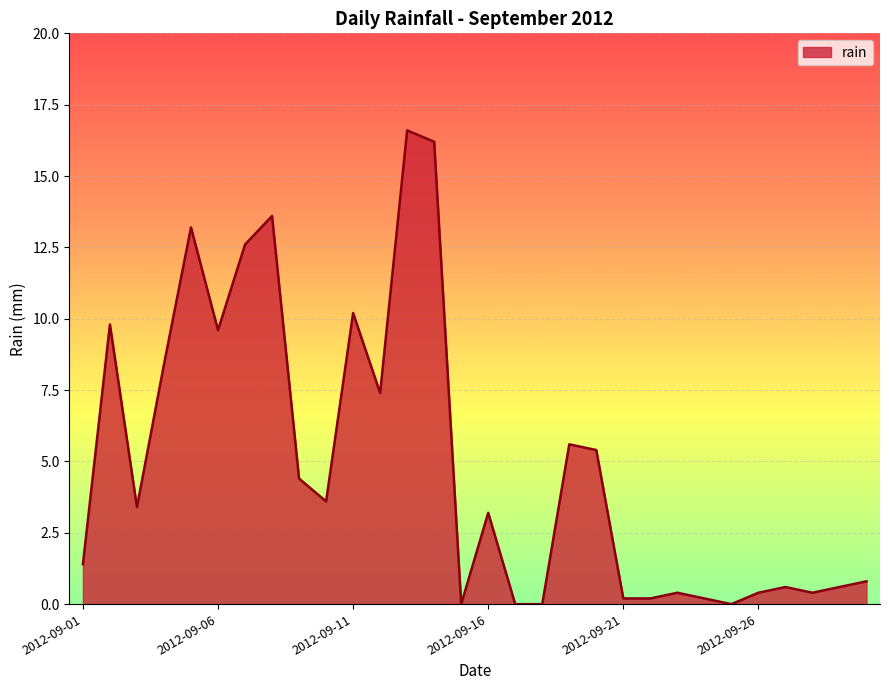

What is the maximum value shown in the chart?

16.6